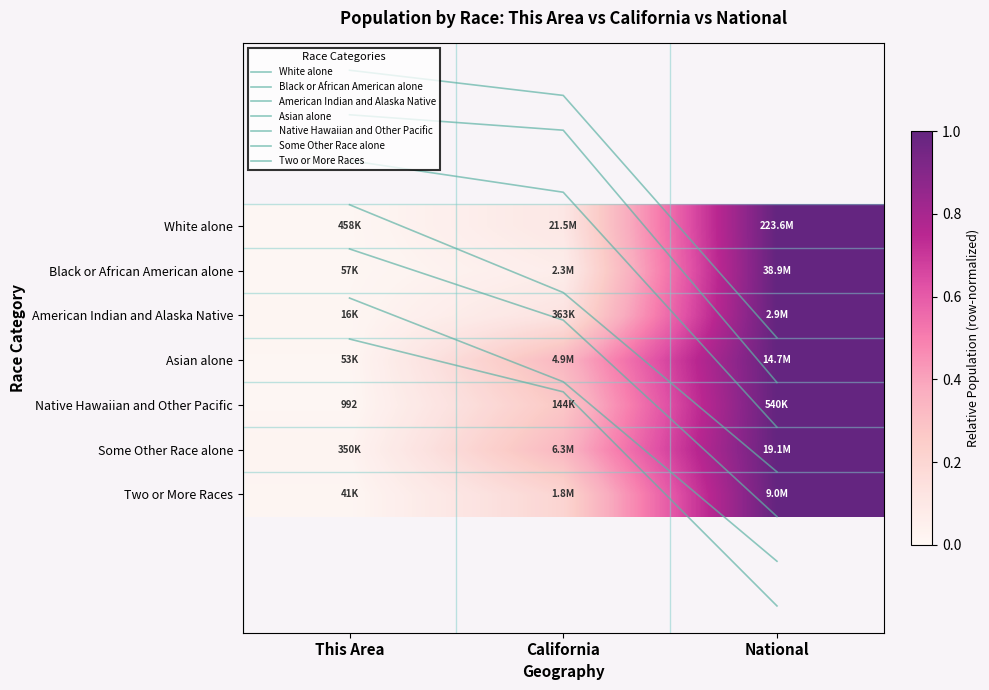

The value of Some Other Race alone at This Area is 0.6. True or false?

False